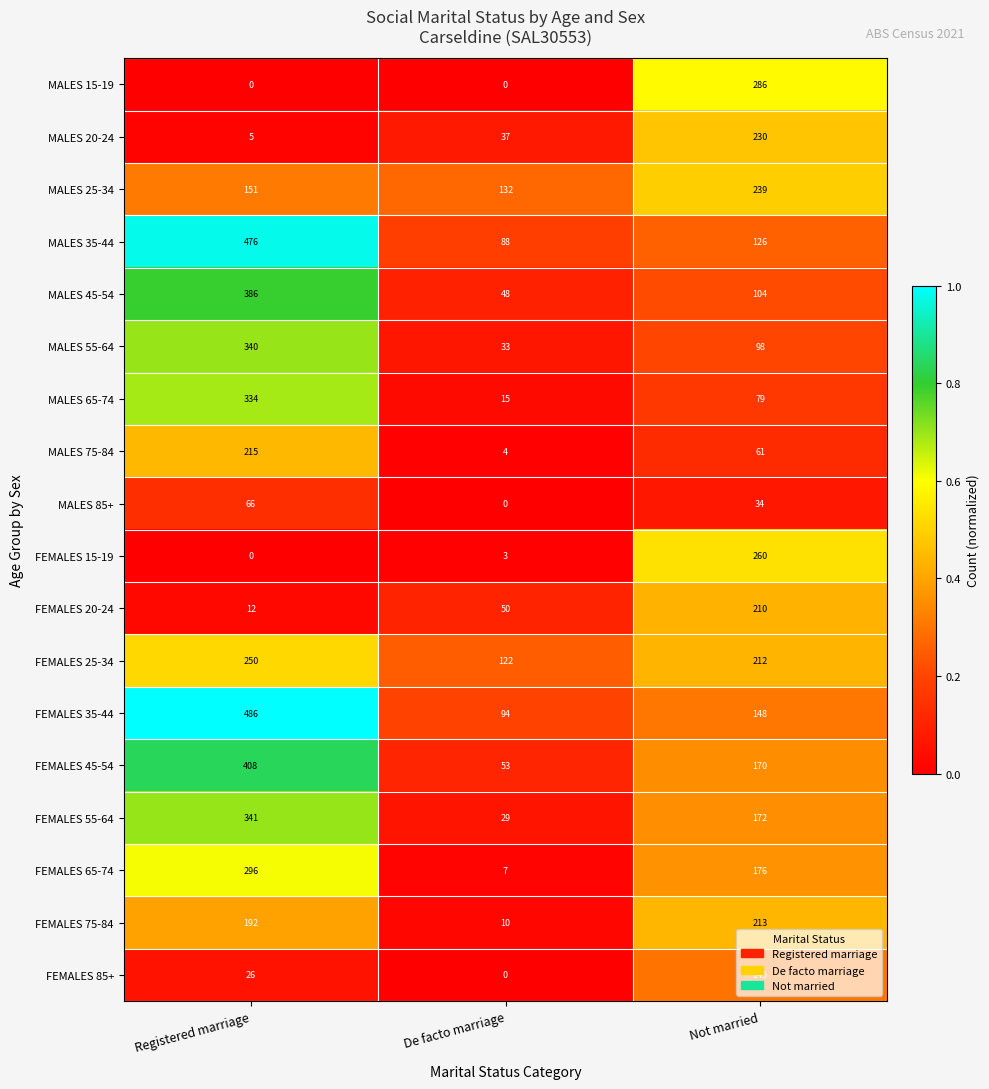

What is the sum of all MALES 35-44 values?

690